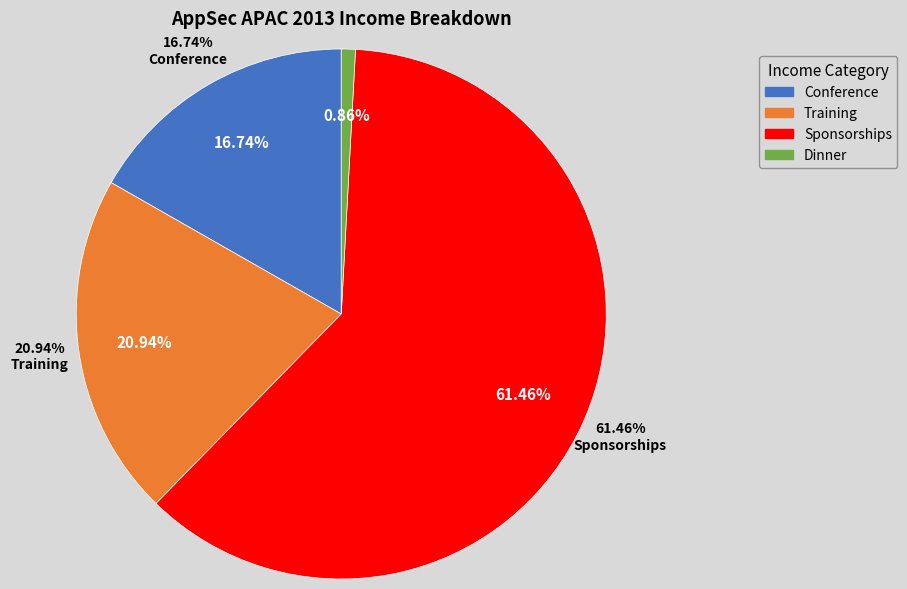

Which slice is the smallest?

Dinner